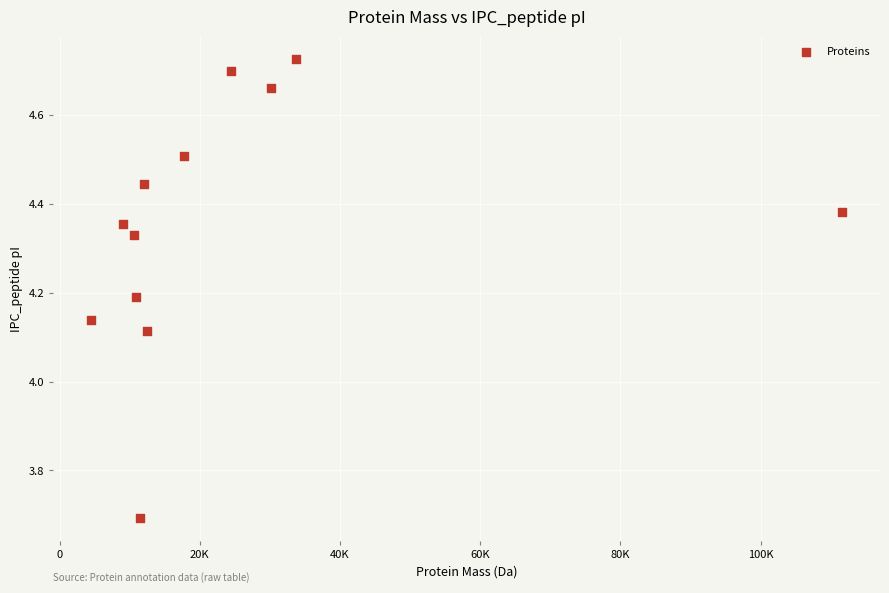

What is the range of Y values (max minus min)?

1.0